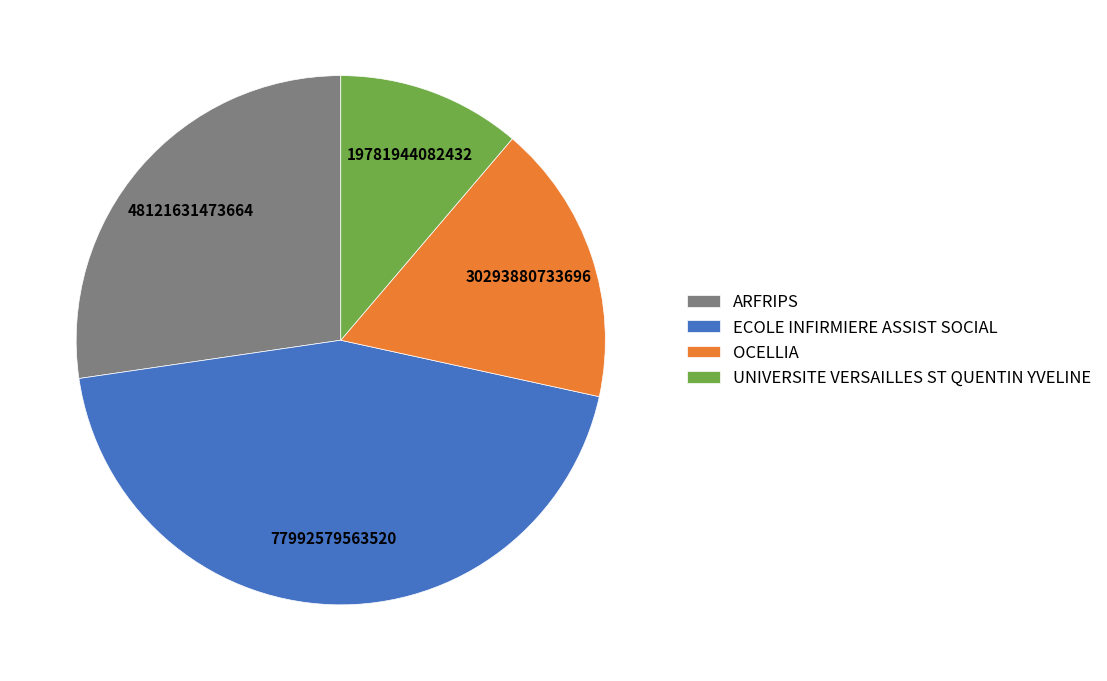

Approximately how many times larger is the value at ARFRIPS compared to ECOLE INFIRMIERE ASSIST SOCIAL?

0.6